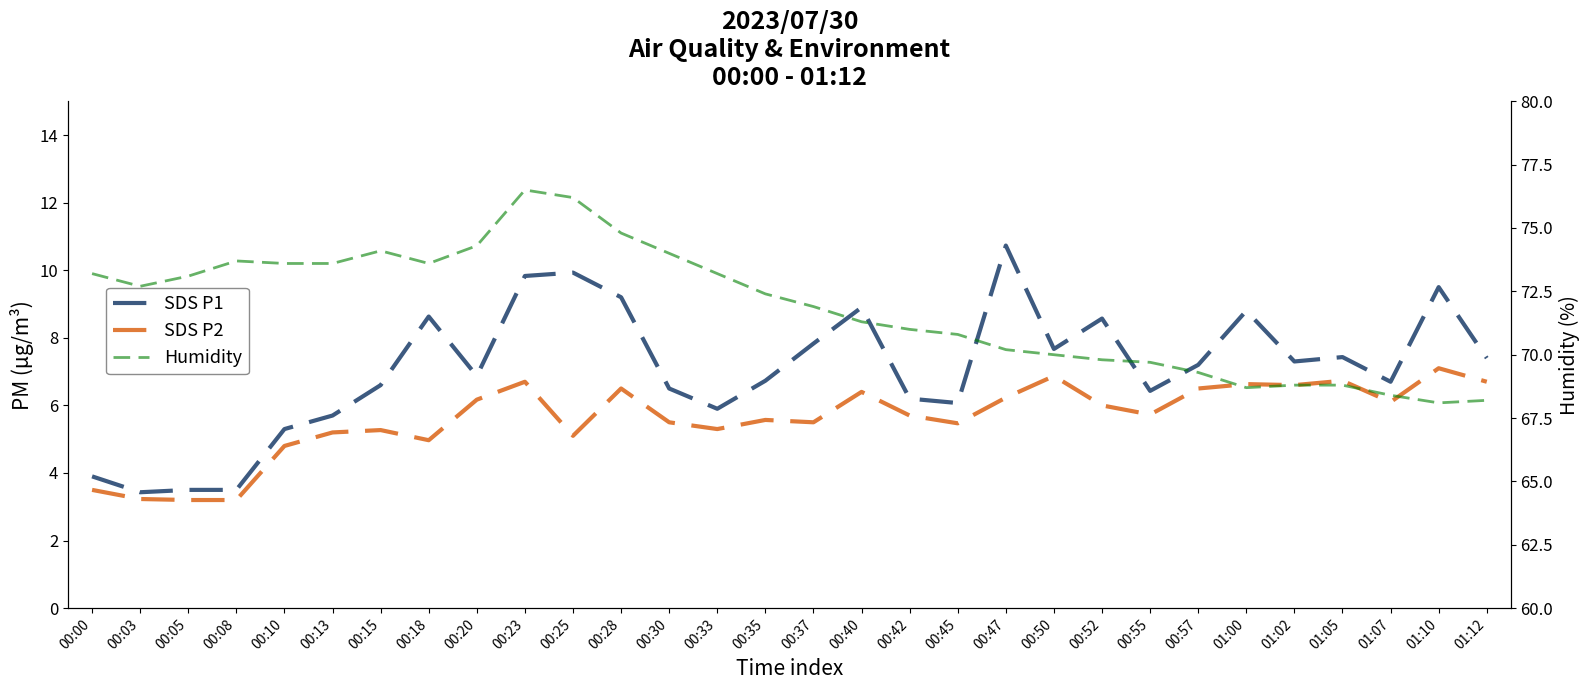

True or false: Humidity and SDS P1 cross at least once.

False